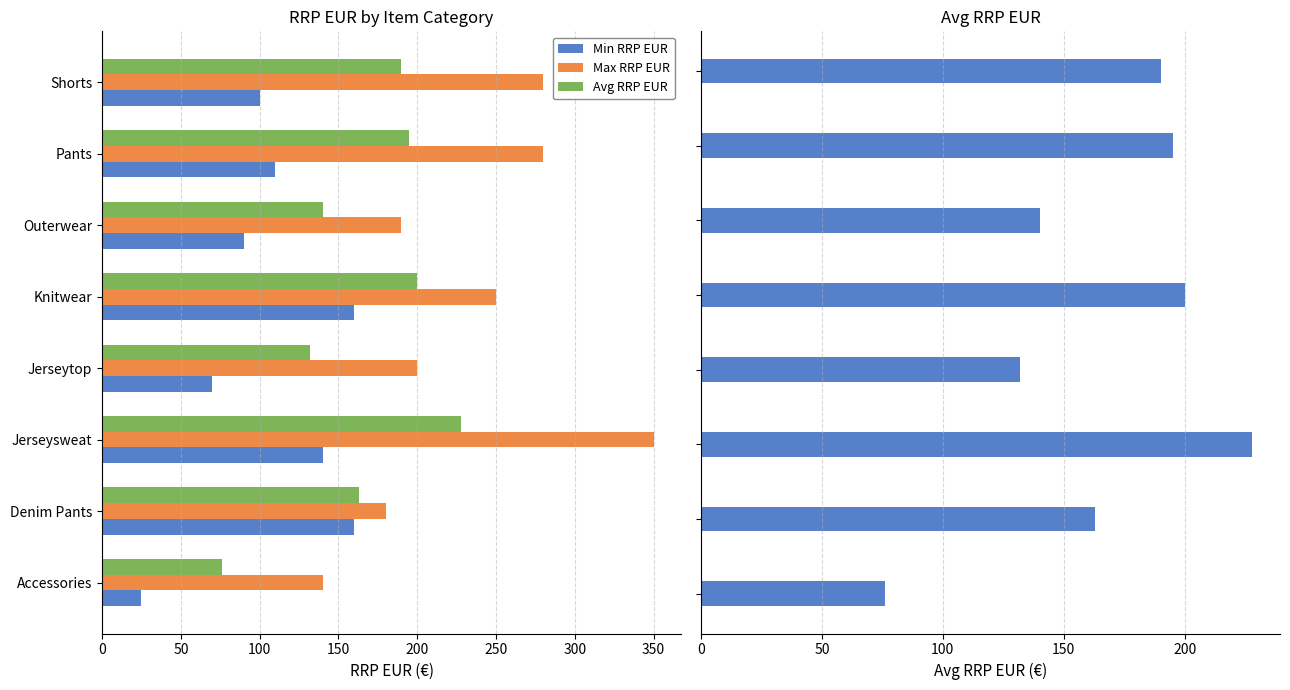

What is the average value of the Min RRP EUR series?

107